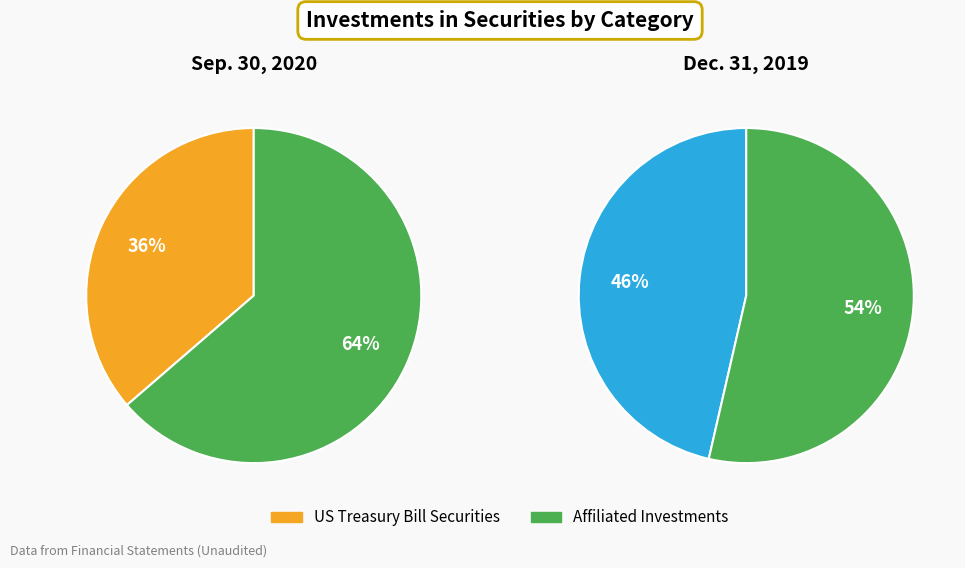

Count the number of slices in the pie.

2